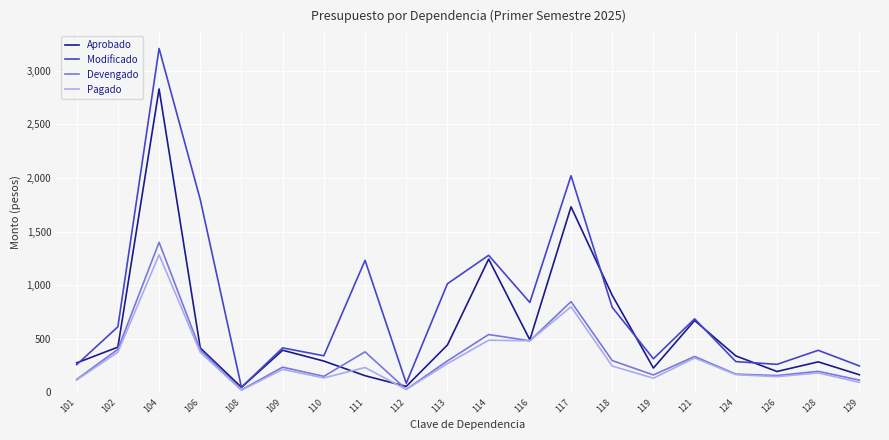

What value does the Pagado series have at 102?

375.5